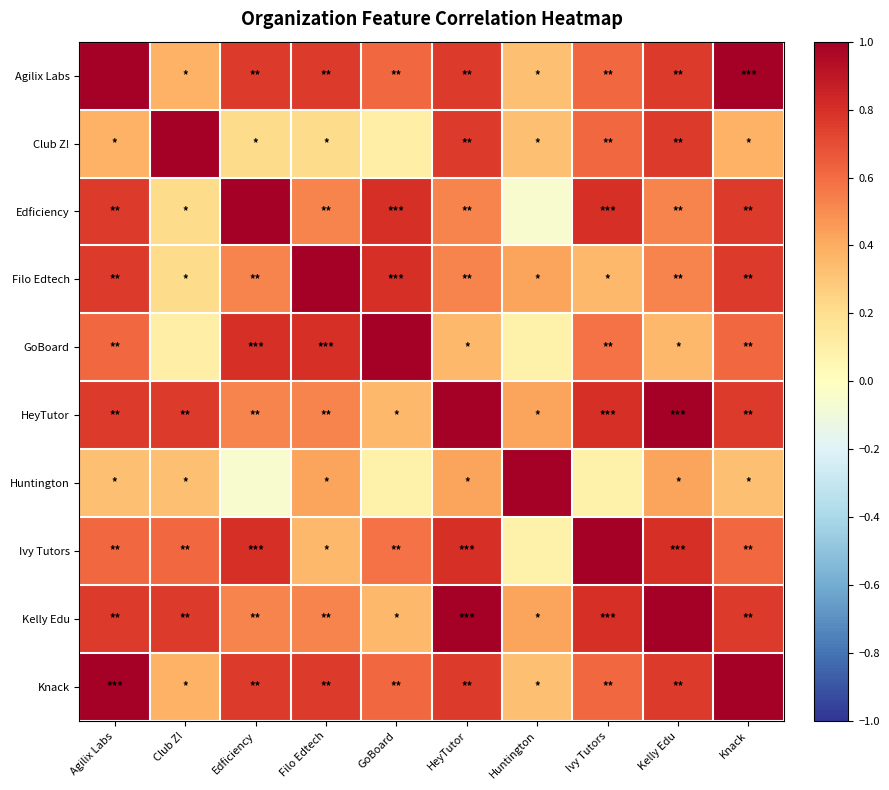

At which category is the sum across all series the highest?

Agilix Labs